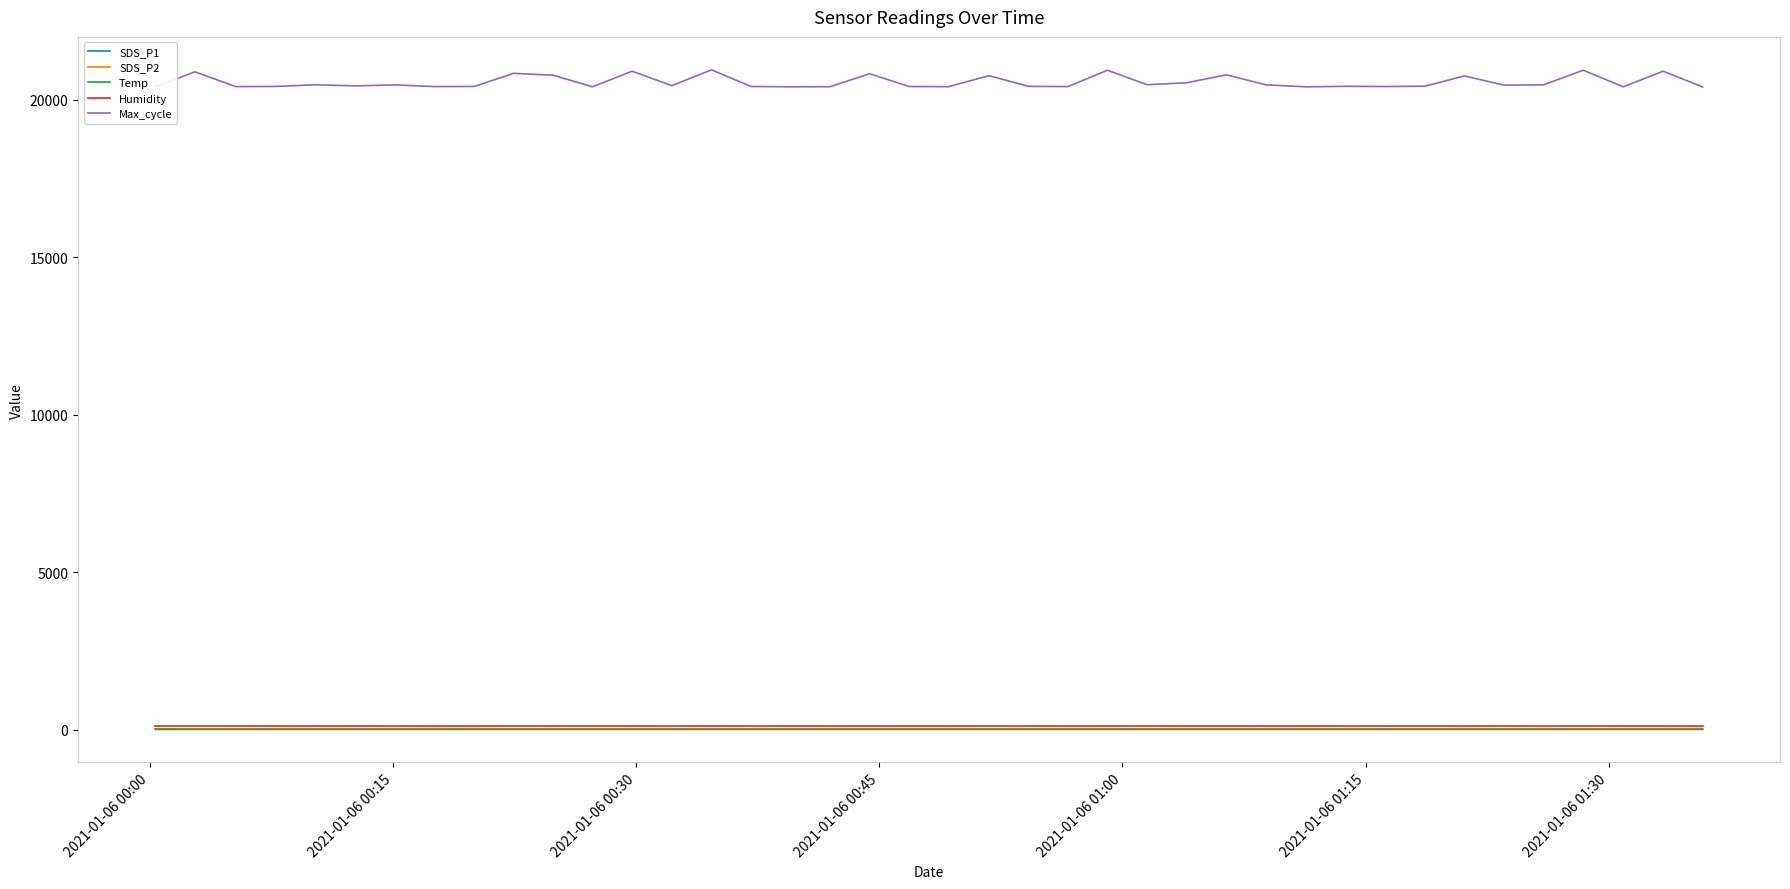

What is the greatest value displayed?

20951.0